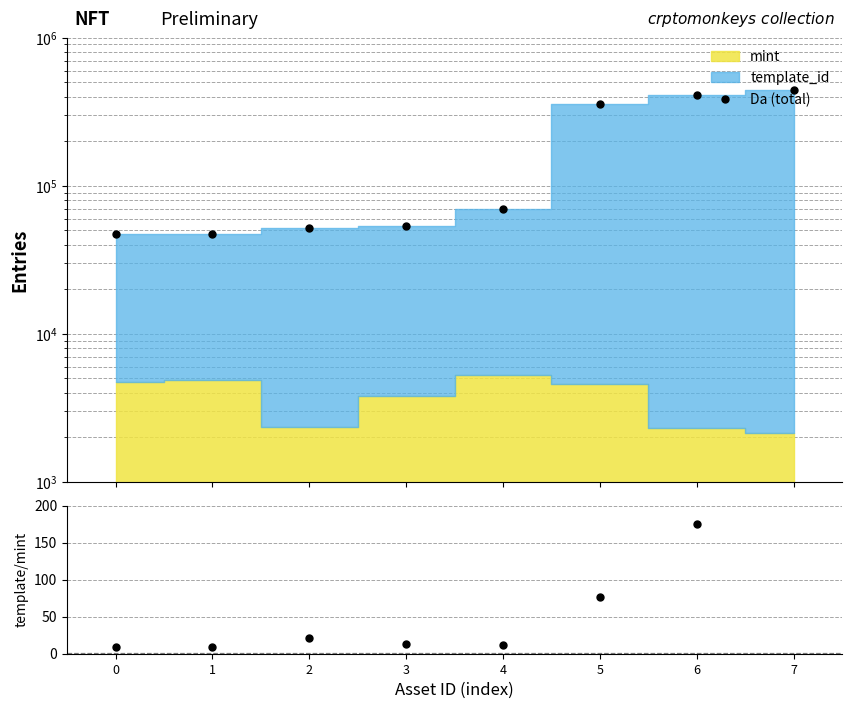

What is the difference between the values at 7 and 3?

389357